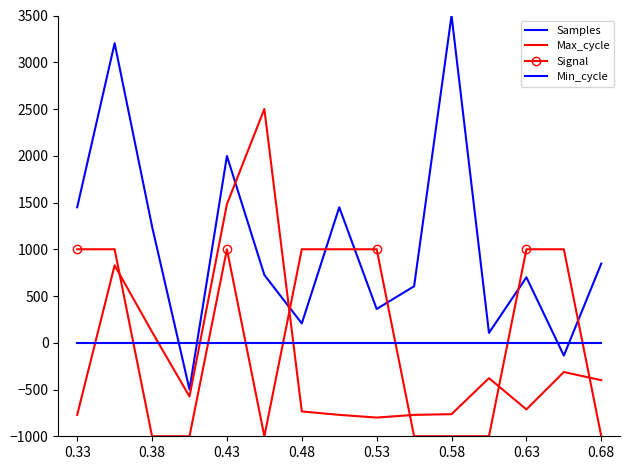

Reading left to right, what are all the values shown in this chart?

Samples: 1449.1	3203.5	1243.8	-500.0	1997.3	725.2	206.8	1449.1	361.0	604.3	3500.0	105.8	700.3	-137.0	847.1
Max_cycle: -770.9	828.2	115.9	-574.7	1482.4	2500.0	-734.6	-770.9	-800.0	-770.9	-763.7	-378.4	-712.8	-313.0	-400.2
Signal: 1000.0	1000.0	-1000.0	-1000.0	1000.0	-1000.0	1000.0	1000.0	1000.0	-1000.0	-1000.0	-1000.0	1000.0	1000.0	-1000.0
Min_cycle: 0.0	0.0	0.0	0.0	0.0	0.0	0.0	0.0	0.0	0.0	0.0	0.0	0.0	0.0	0.0